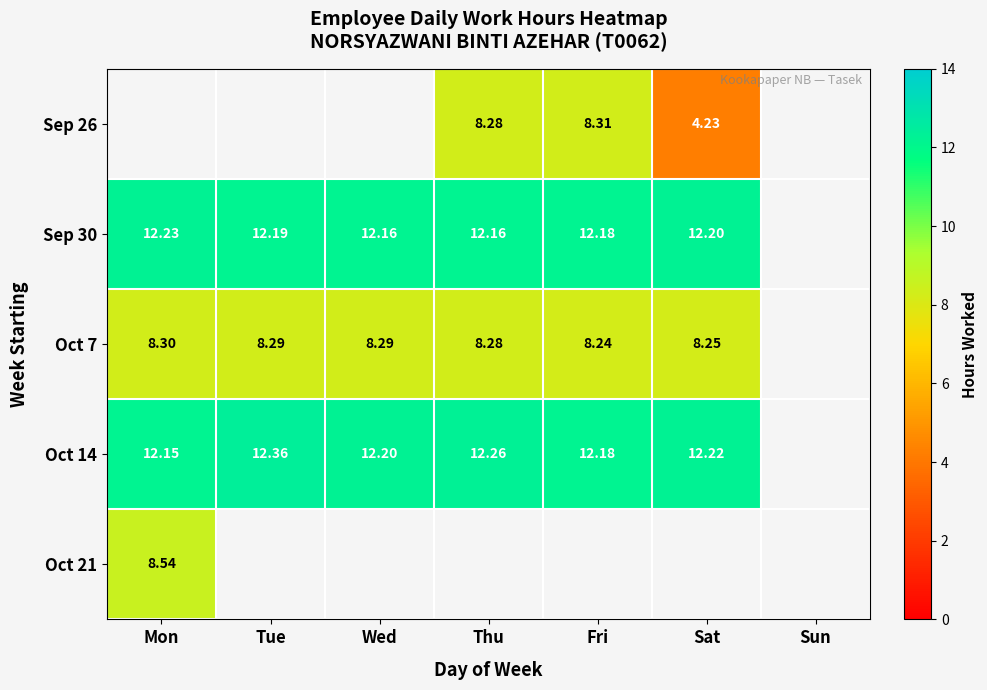

How many series are shown in this chart?

5